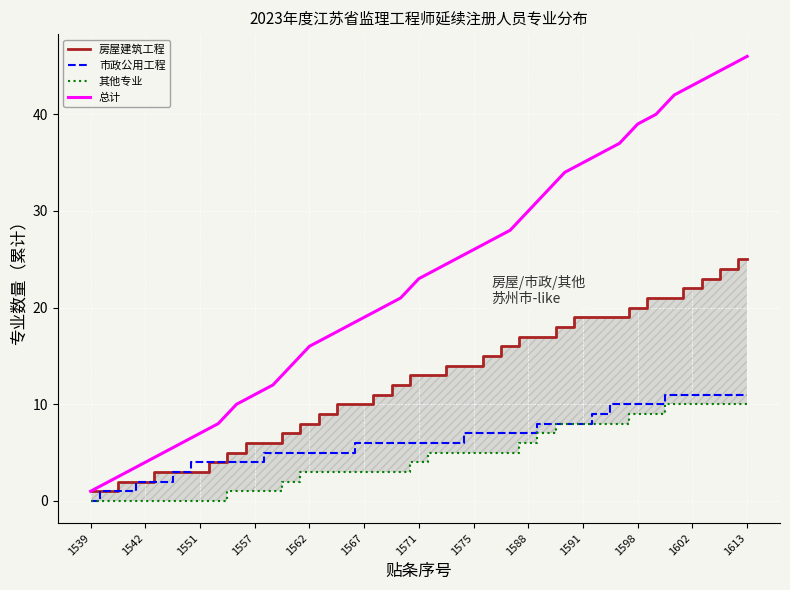

Which category has the lowest value in the 市政公用工程 series?

1539